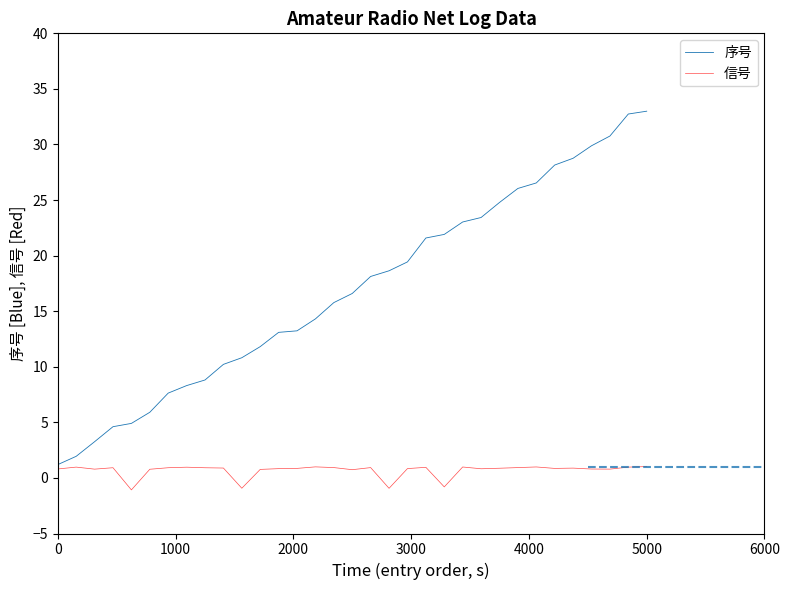

List the series in order of their peak value, lowest first.

信号, 序号